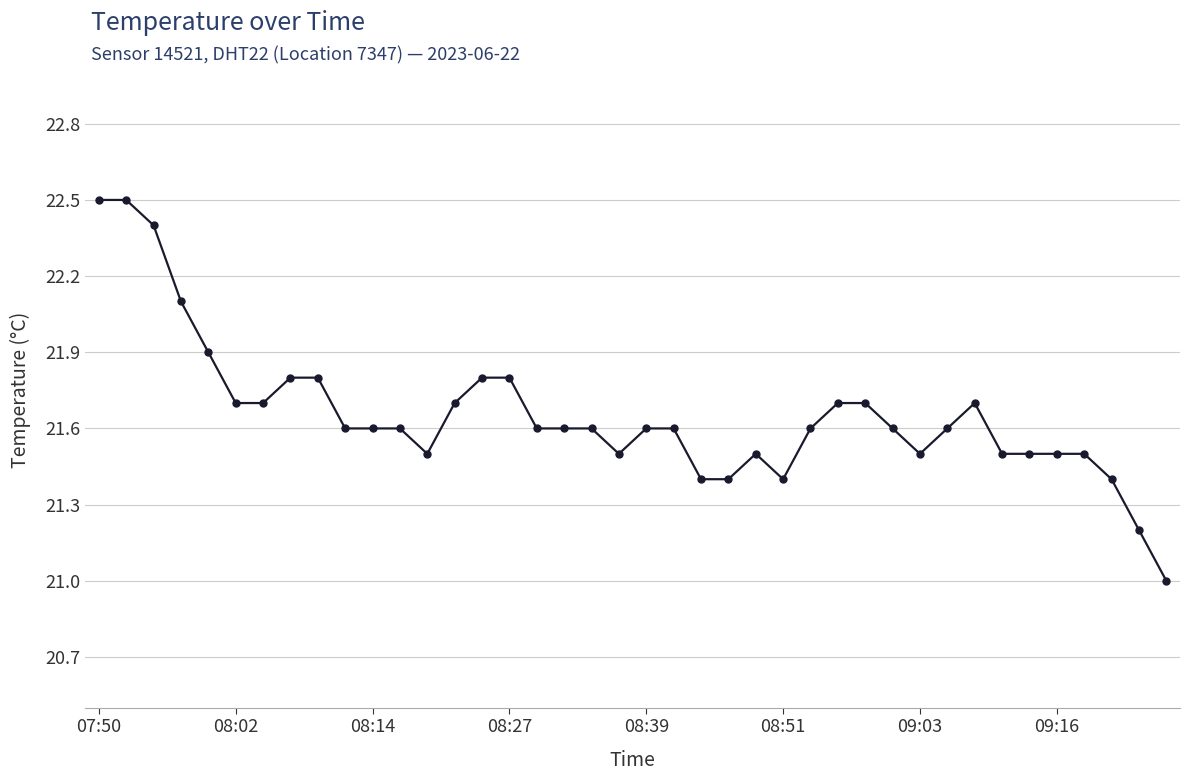

How many lines are shown in the chart?

1